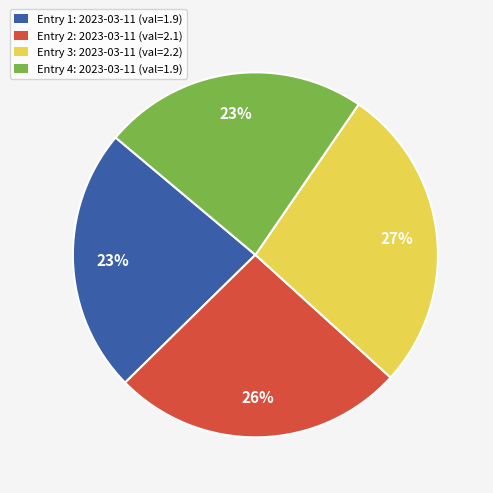

What is the largest slice in the pie chart?

Entry 3: 2023-03-11 (val=2.2)